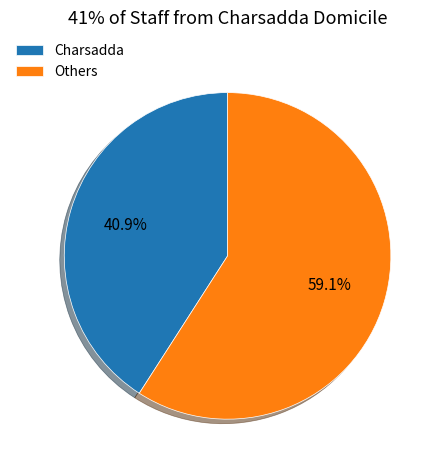

Approximately how many times larger is the value at Others compared to Charsadda?

1.4